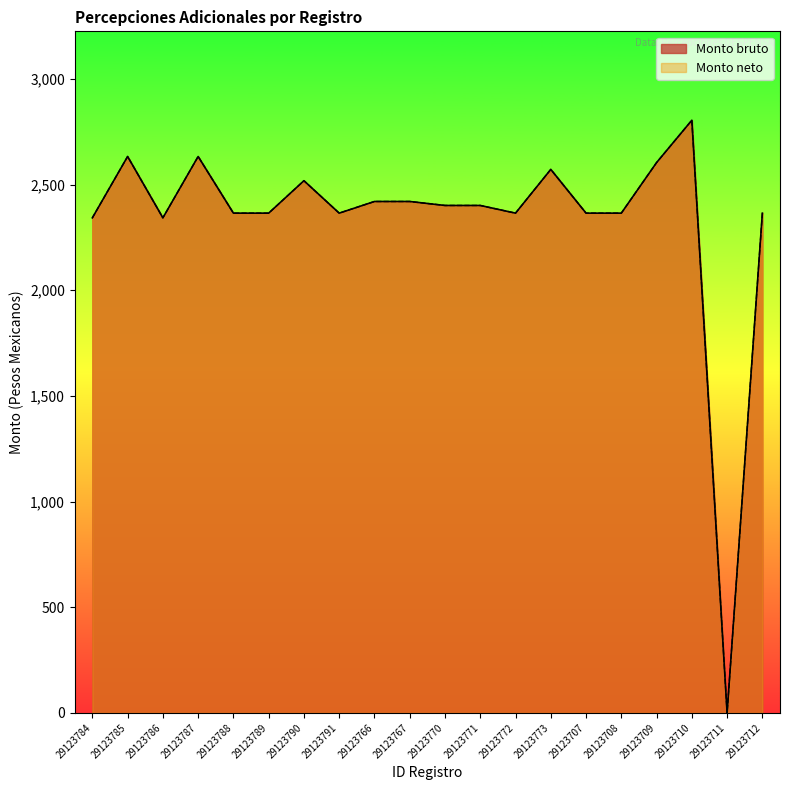

True or false: Monto neto and Monto bruto cross at least once.

False